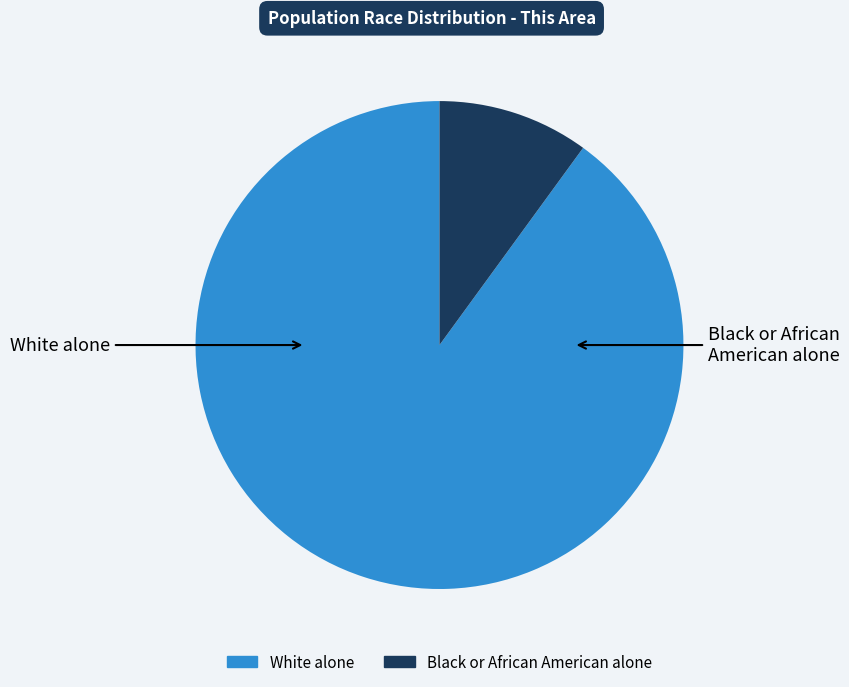

Is there any slice that represents more than half of the pie?

Yes